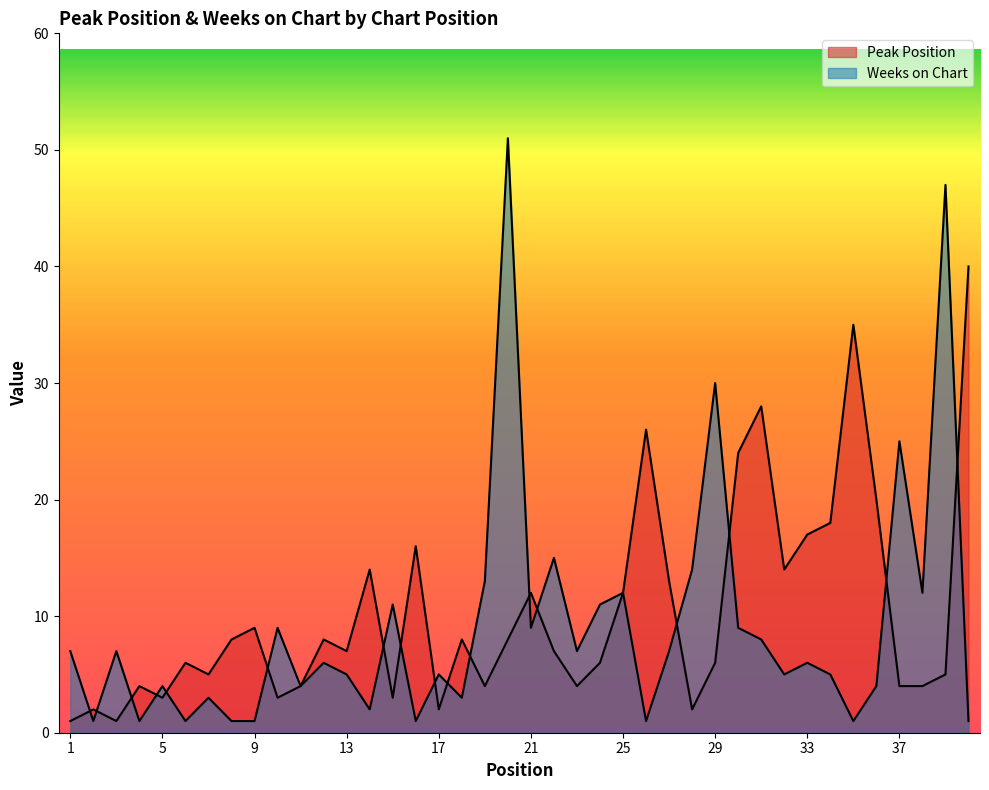

After their last crossing, which series has the higher values: Weeks on Chart or Peak Position?

Peak Position